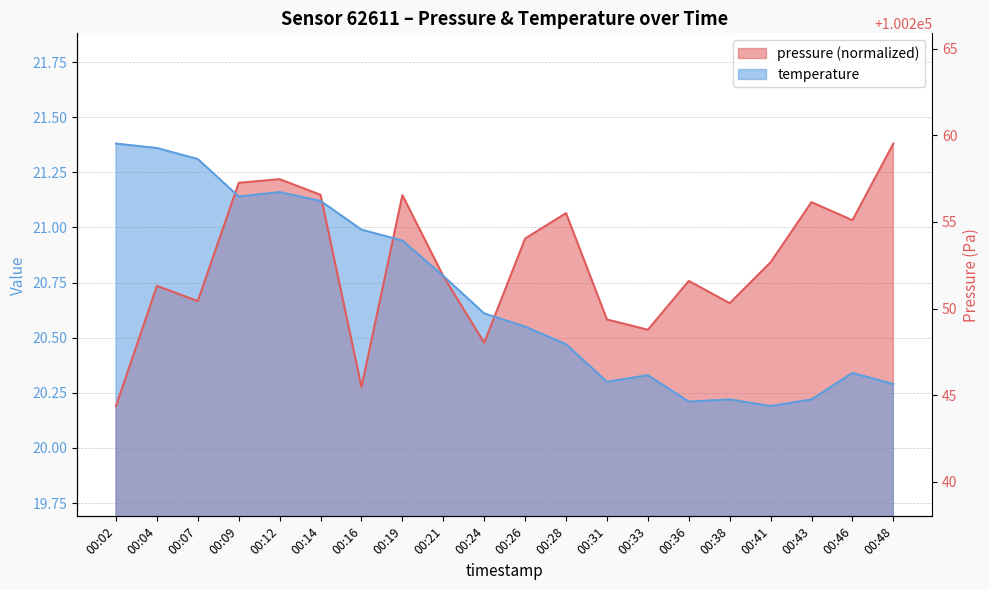

True or false: pressure and temperature intersect in this chart.

True